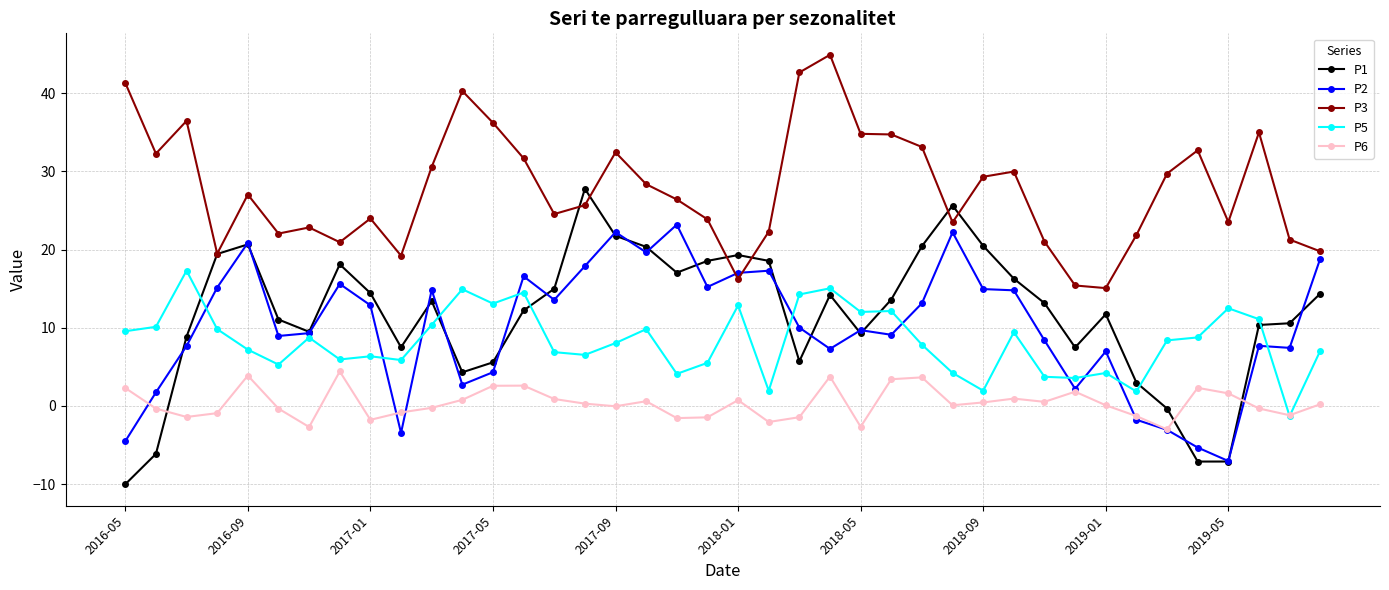

What is the average value of the P3 series?

27.8